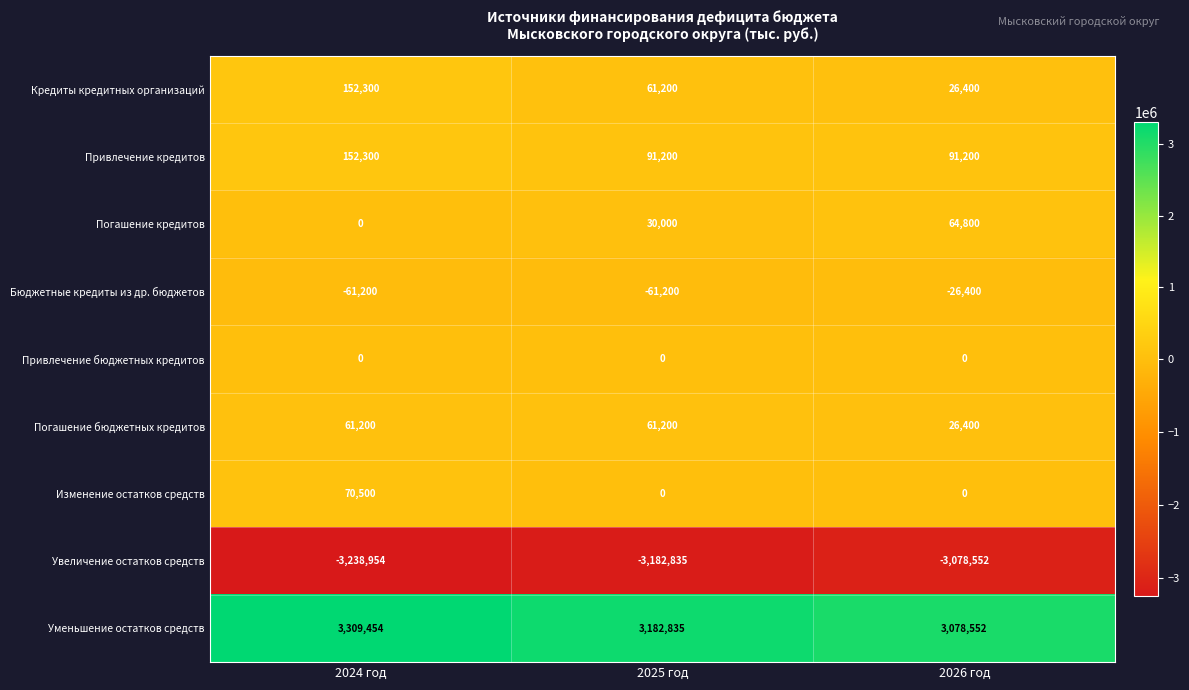

Reading left to right, extract all data points from this chart.

Кредиты кредитных организаций: 152300	61200	26400
Привлечение кредитов: 152300	91200	91200
Погашение кредитов: 0	30000	64800
Бюджетные кредиты из др. бюджетов: -61200	-61200	-26400
Привлечение бюджетных кредитов: 0	0	0
Погашение бюджетных кредитов: 61200	61200	26400
Изменение остатков средств: 70500	0	0
Увеличение остатков средств: -3238954	-3182835	-3078552
Уменьшение остатков средств: 3309454	3182835	3078552